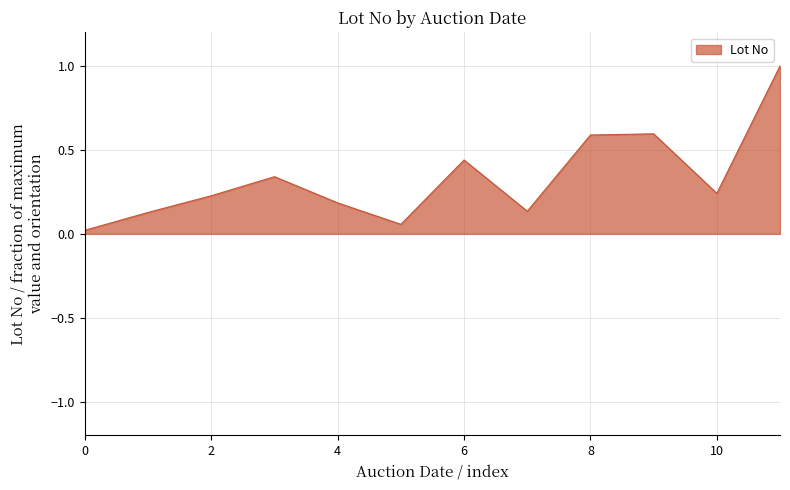

What is the difference between the maximum and minimum values?

1.0